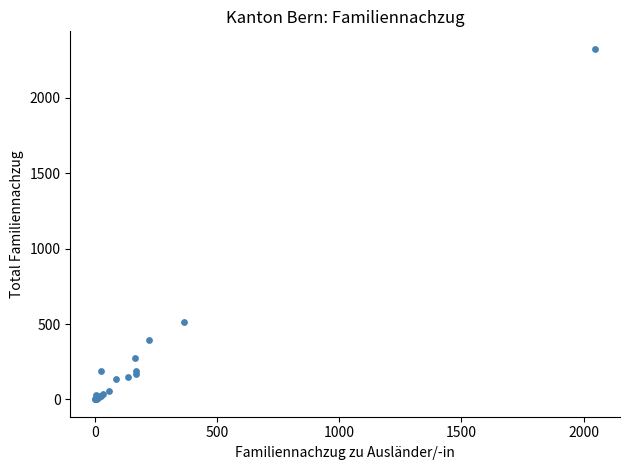

What Y value in the scatter plot is closest to 1163?

513